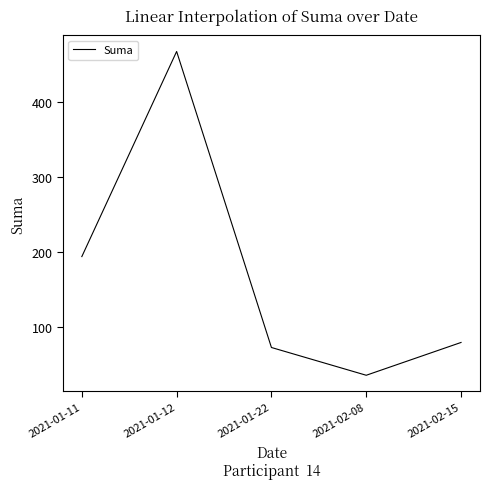

True or false: the data has more than 2 interior local peaks.

False